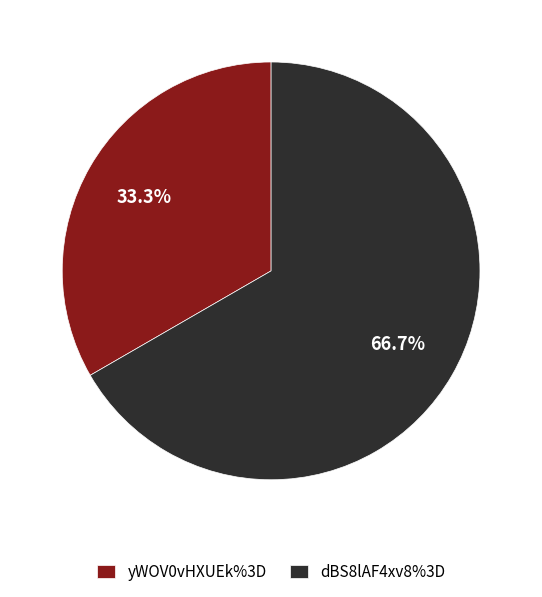

Is there a majority slice in this chart?

Yes